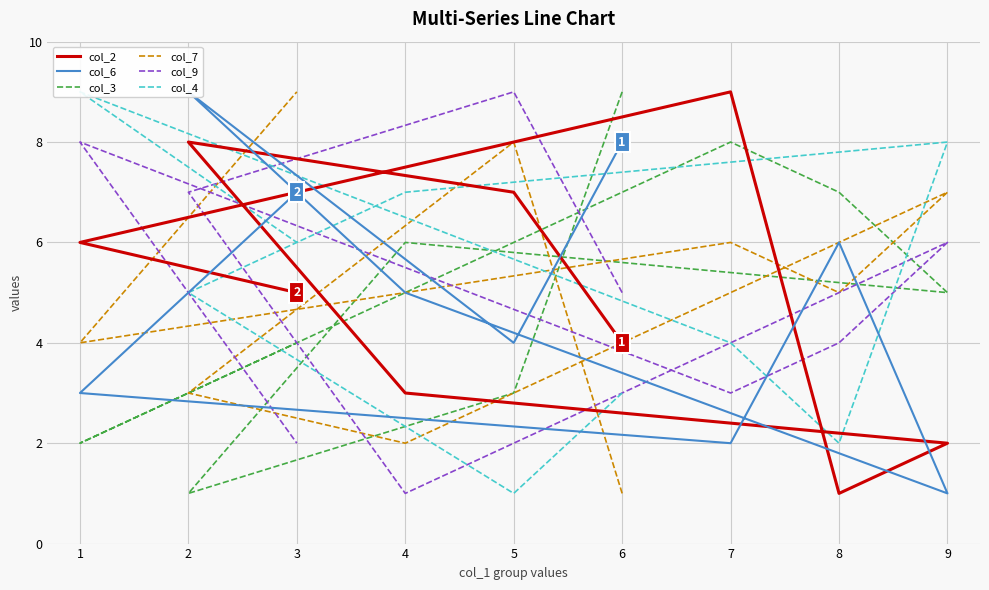

What are all the series names shown in the legend?

col_2, col_6, col_3, col_7, col_9, col_4